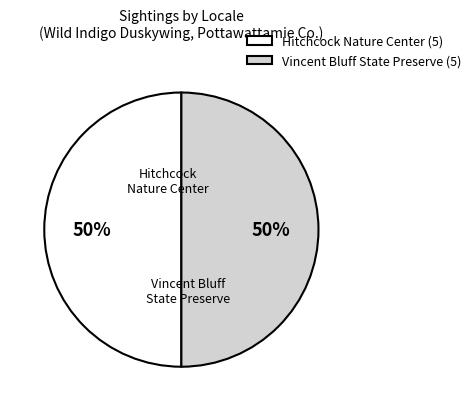

To the nearest percent, what percentage of the pie is Vincent Bluff State Preserve?

50%